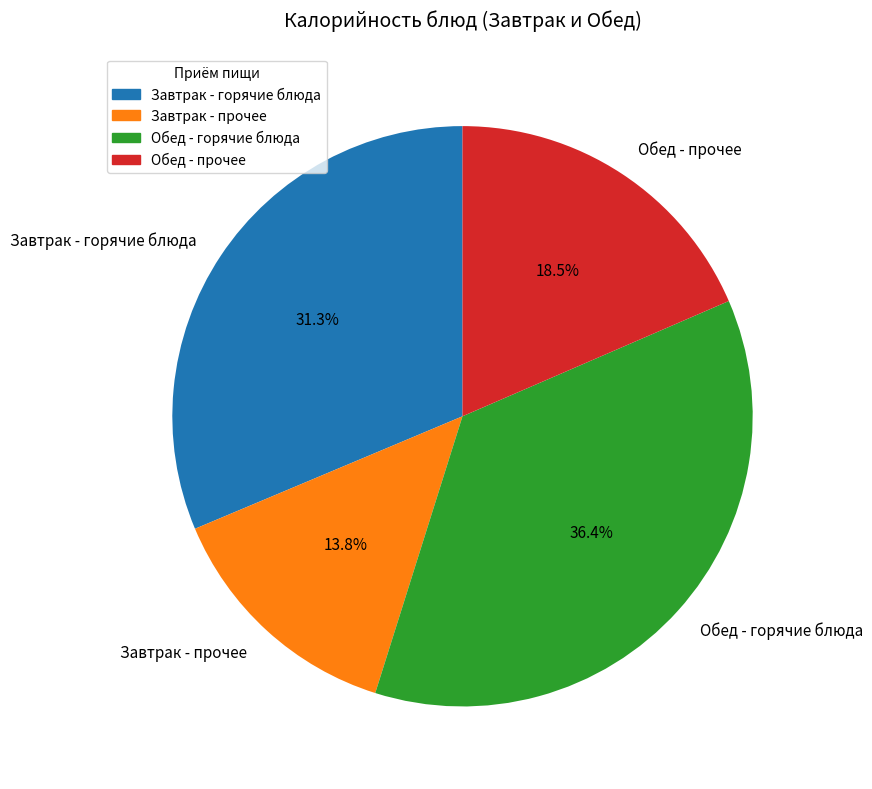

Does any single category account for the majority?

No